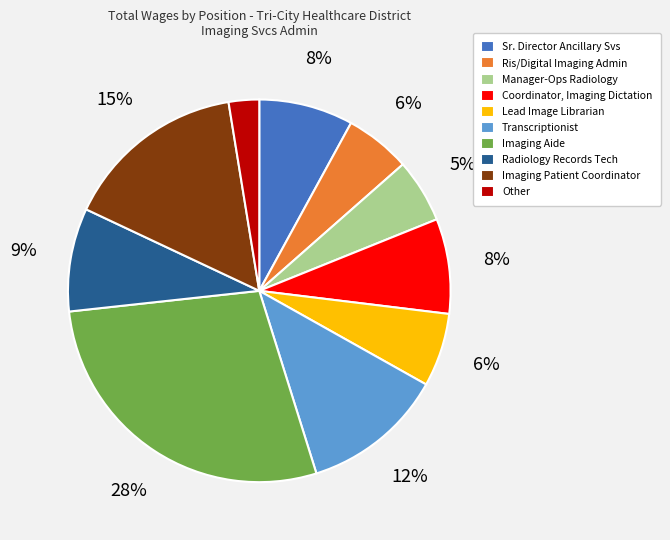

To the nearest percent, what is the combined percentage of Imaging Patient Coordinator and Transcriptionist?

27%